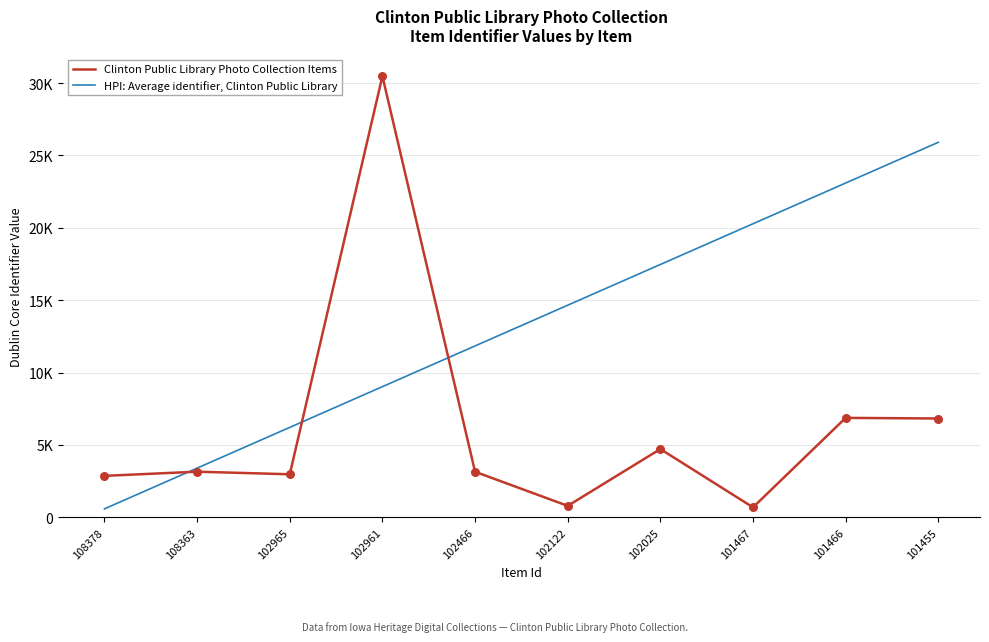

Is the value of HPI: Average identifier, Clinton Public Library at 101455 greater than the value of Clinton Public Library Photo Collection Items at 101466?

Yes